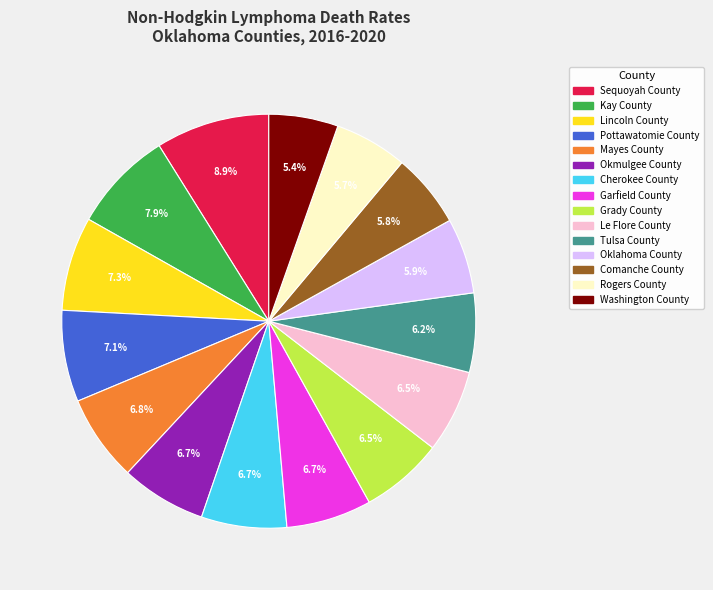

True or false: Mayes County accounts for 7% of the total.

True